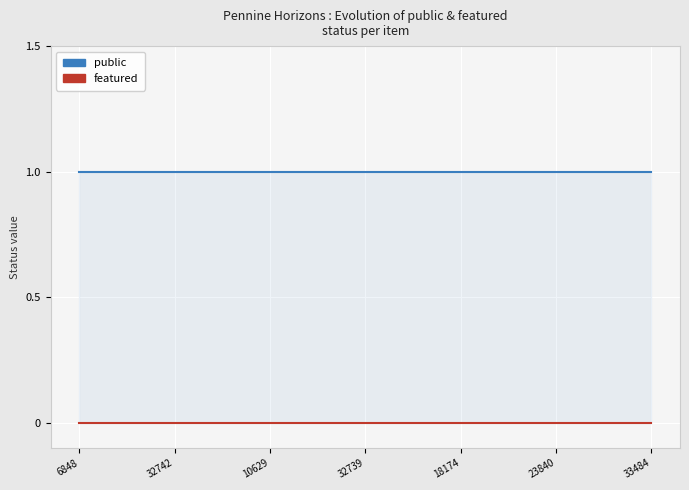

Which series has the largest total across all categories?

public